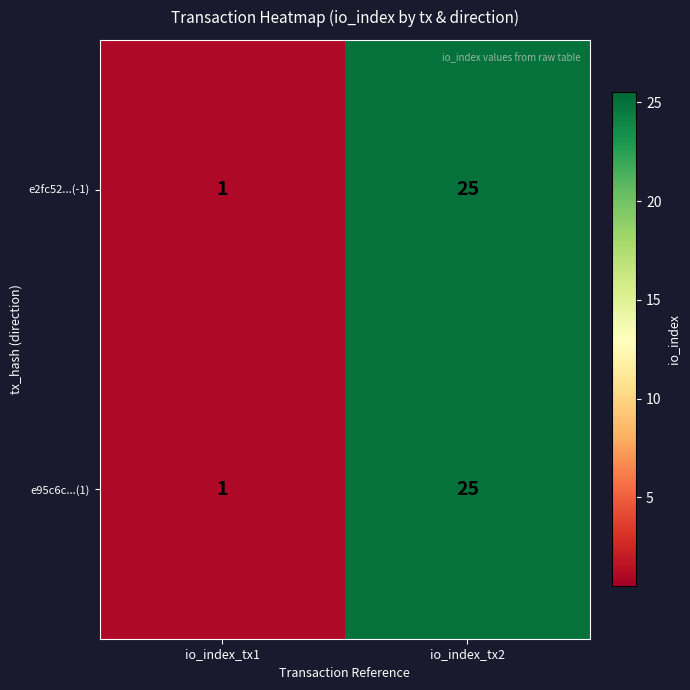

At which category does the chart reach its minimum across all series?

io_index_tx1